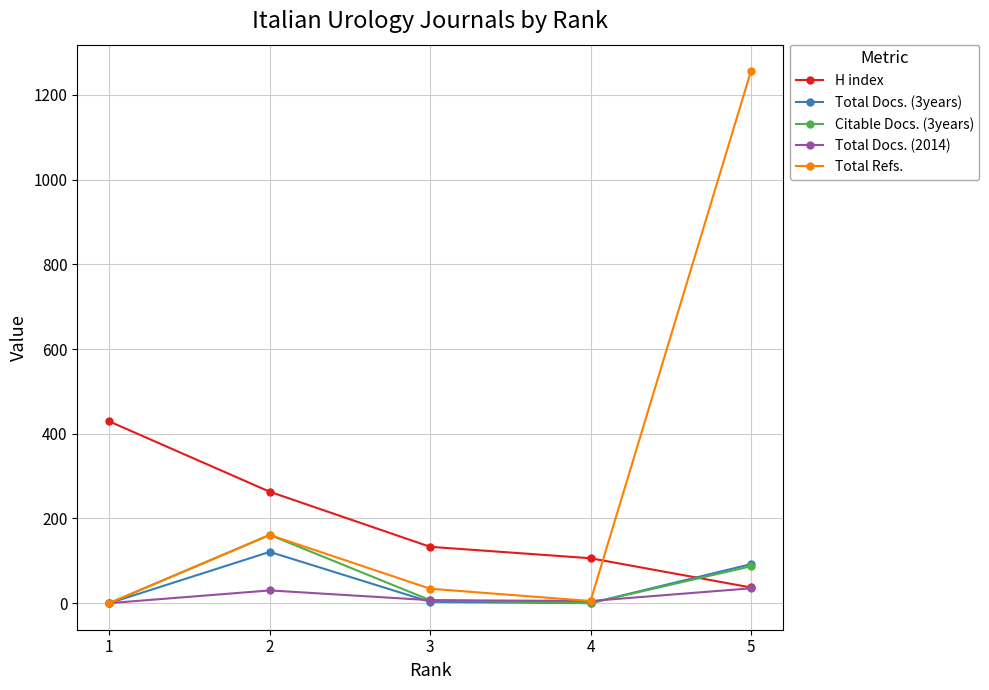

What is the minimum value for H index?

37